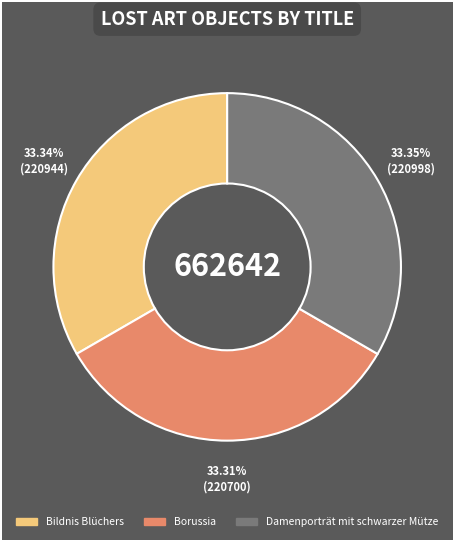

To the nearest percent, what portion does Damenporträt mit schwarzer Mütze represent?

33%